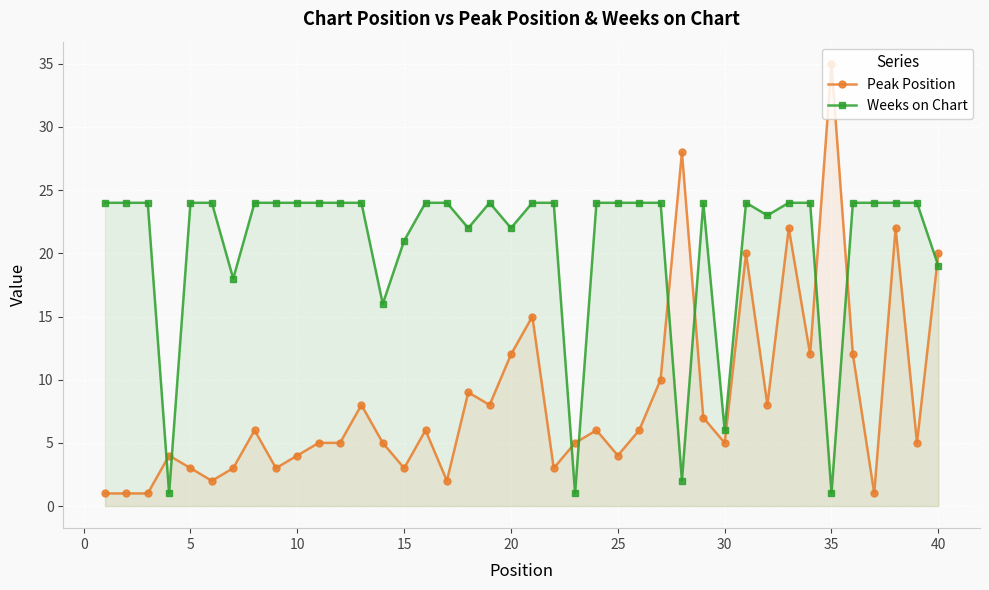

What is the difference between the highest and lowest values at 15?

18